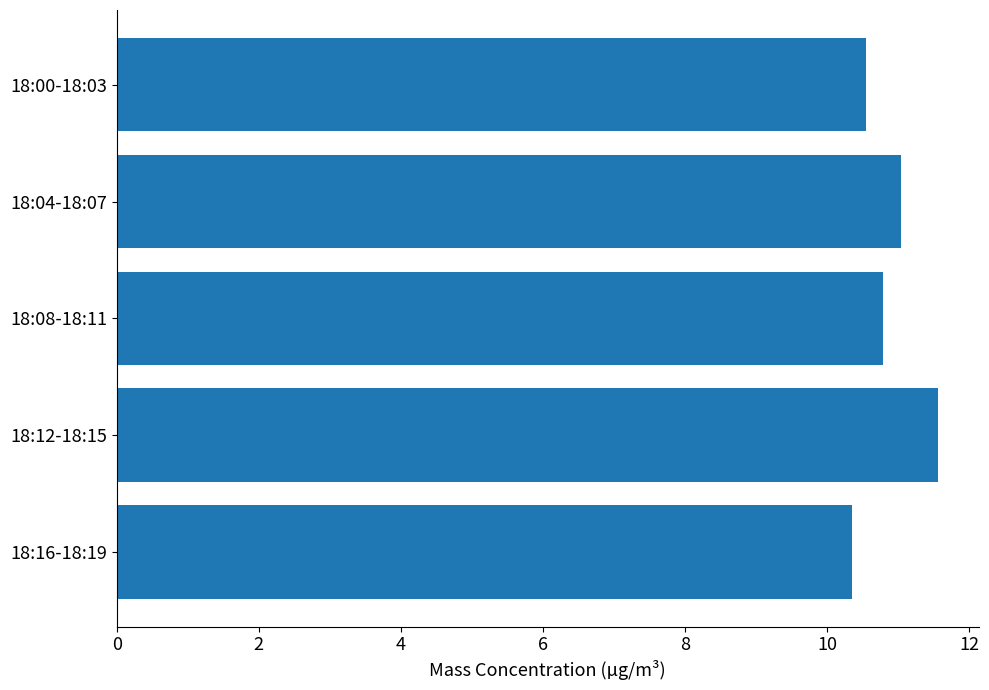

True or false: the data shows 2.9 at 18:00-18:03.

False